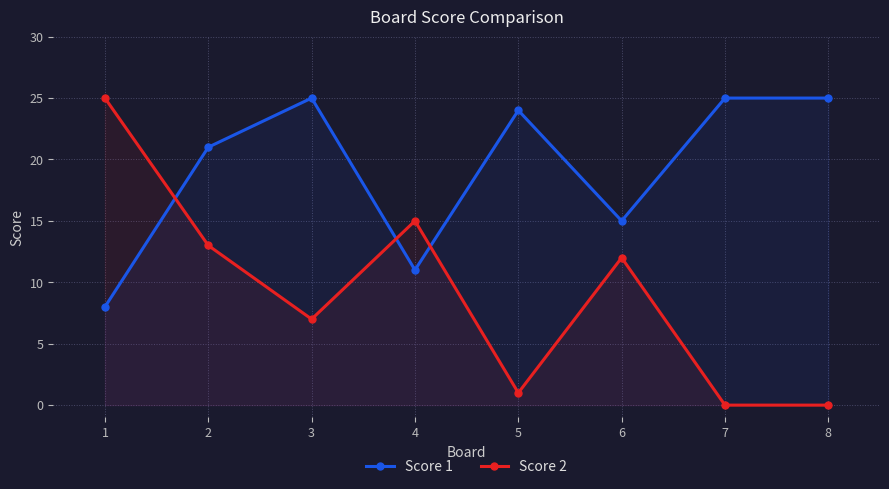

List the series in order of their overall mean, lowest first.

Score 2, Score 1